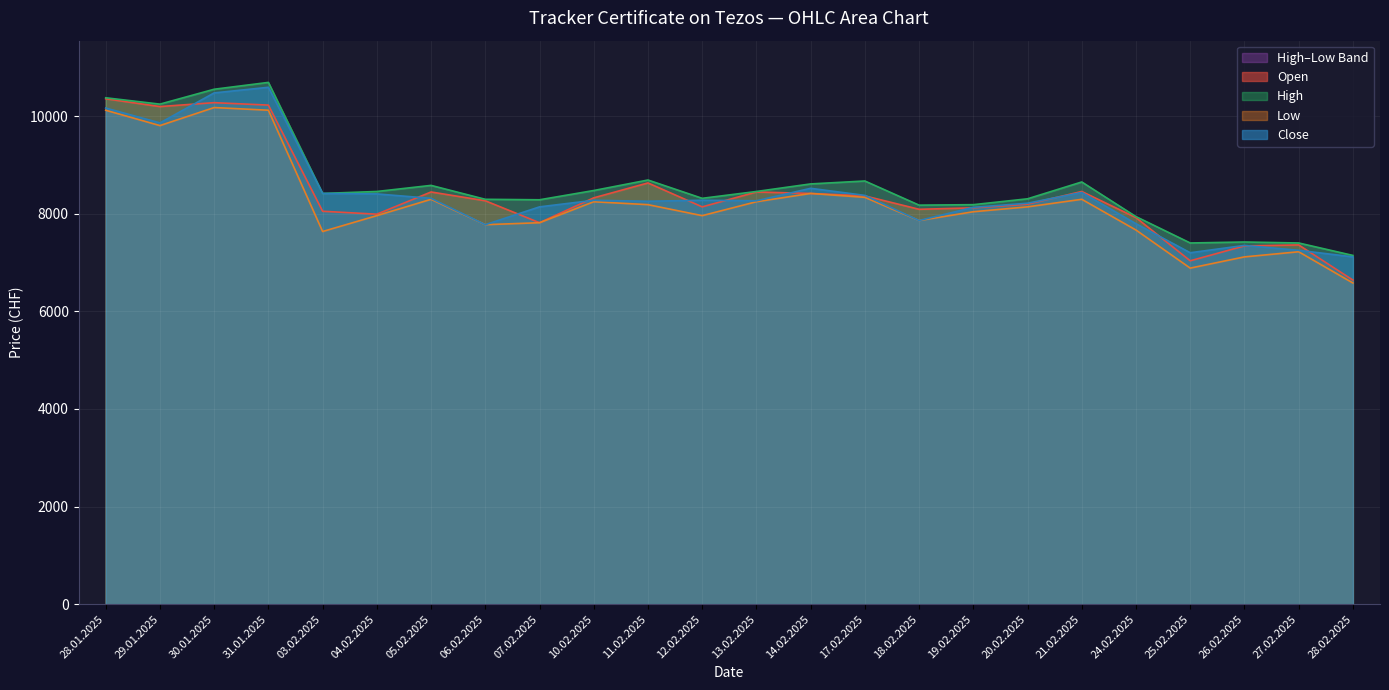

Where do Open and Close first cross each other?

29.01.2025 and 30.01.2025